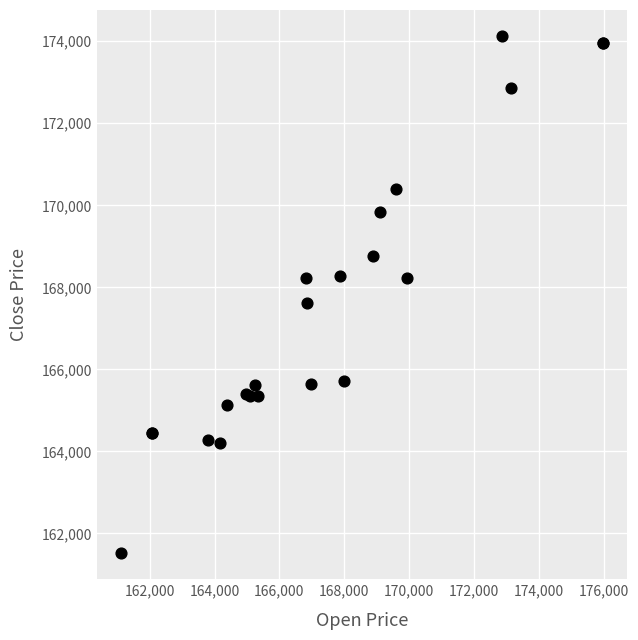

What Y value in the scatter plot is closest to 167822?

167609